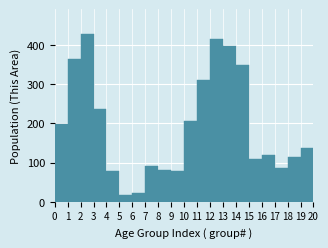

Reading left to right, transcribe this chart: for each bar, give the range it covers on the x-axis and its height. The values are not printed on the chart, so give them approximately, as read against the axis.

0 to 1: 200
1 to 2: 360
2 to 3: 430
3 to 4: 240
4 to 5: 80
5 to 6: 20
6 to 7: 20
7 to 8: 90
8 to 9: 80
9 to 10: 80
10 to 11: 210
11 to 12: 310
12 to 13: 410
13 to 14: 400
14 to 15: 350
15 to 16: 110
16 to 17: 120
17 to 18: 90
18 to 19: 110
19 to 20: 140